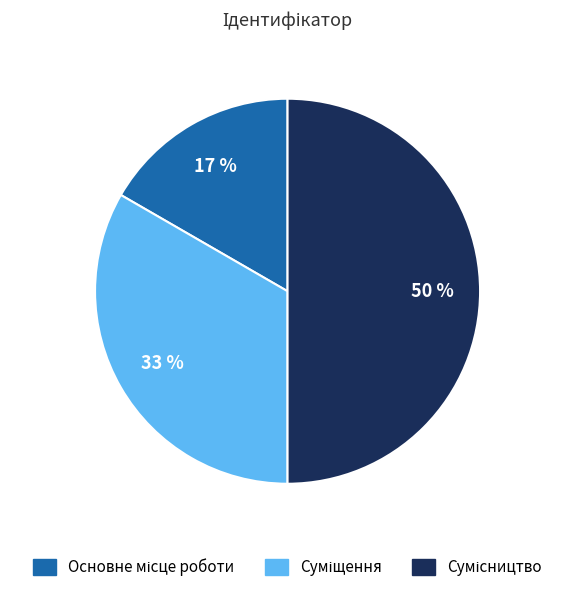

To the nearest percent, what is the difference between the largest and smallest slice percentages?

33%